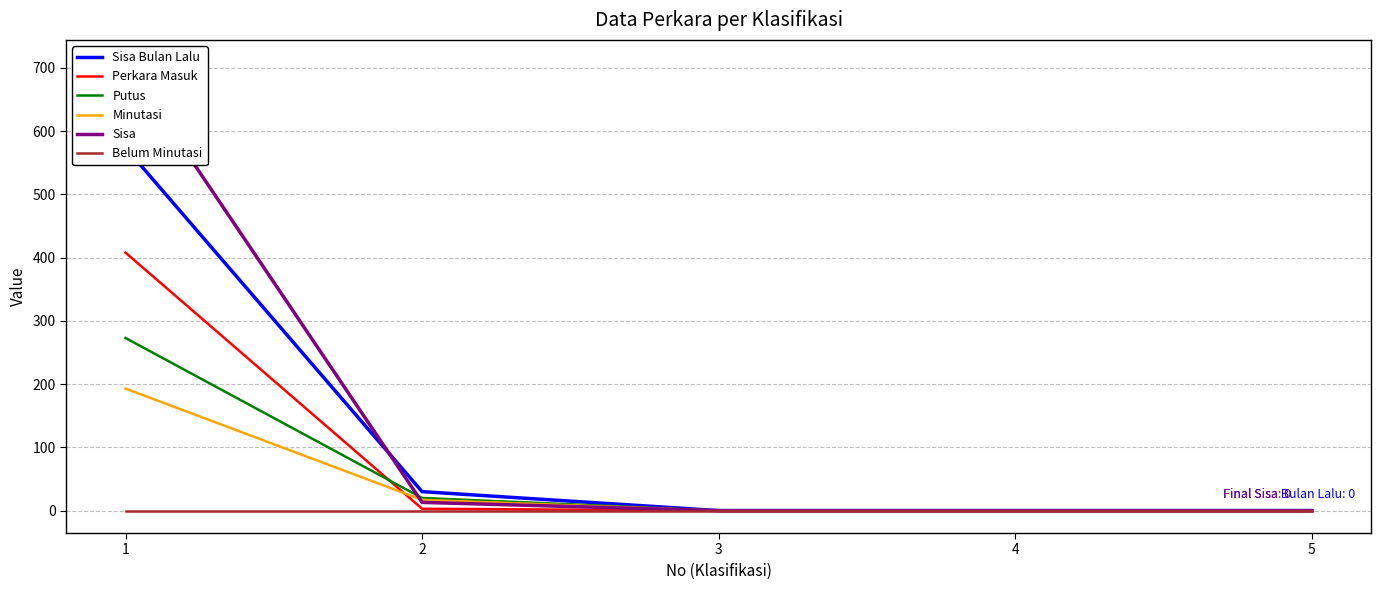

True or false: Sisa has more than 1 interior local peaks.

False